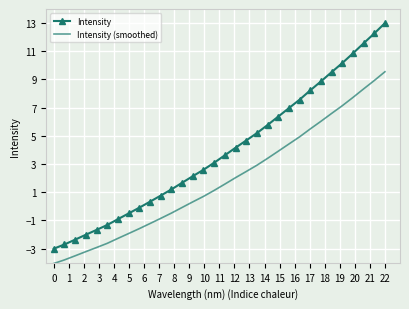

What is the average value of the Intensity (smoothed) series?

1.8